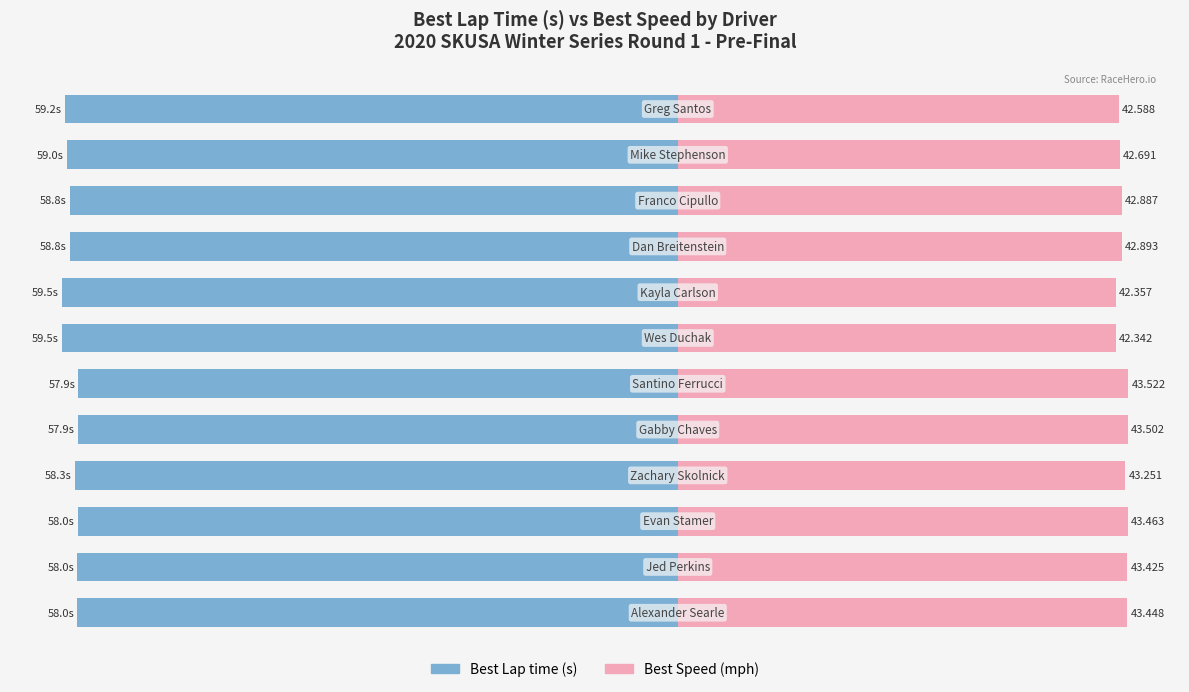

What is the average value of the Best Lap time series?

-58.6